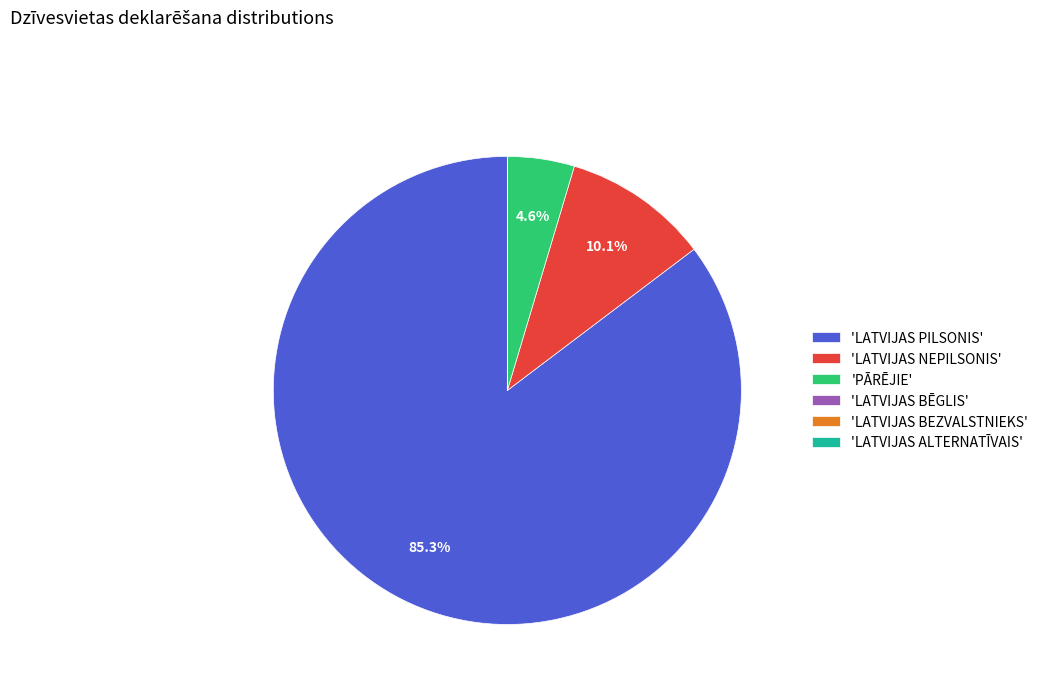

Do 'LATVIJAS PILSONIS' and 'PĀRĒJIE' together represent more than half of the pie?

Yes